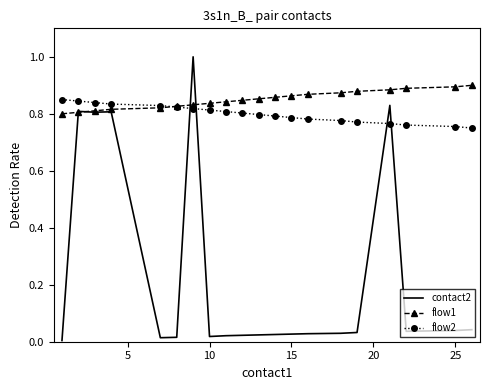

Rank the series by their maximum value, from lowest to highest.

flow2, flow1, contact2